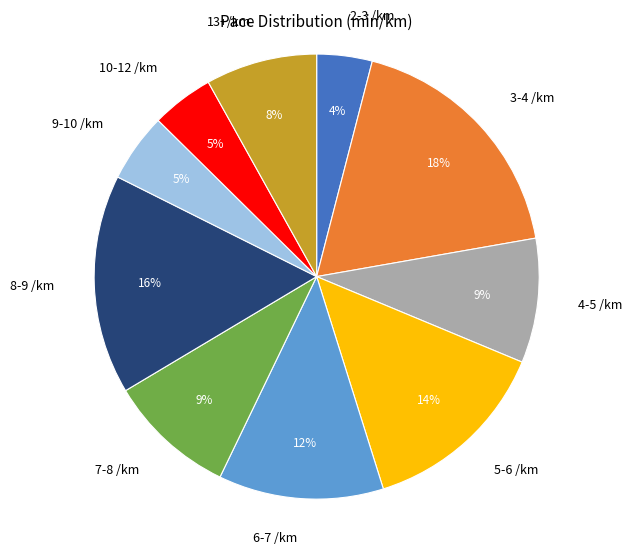

Does 10-12 /km represent more than half of the total?

No